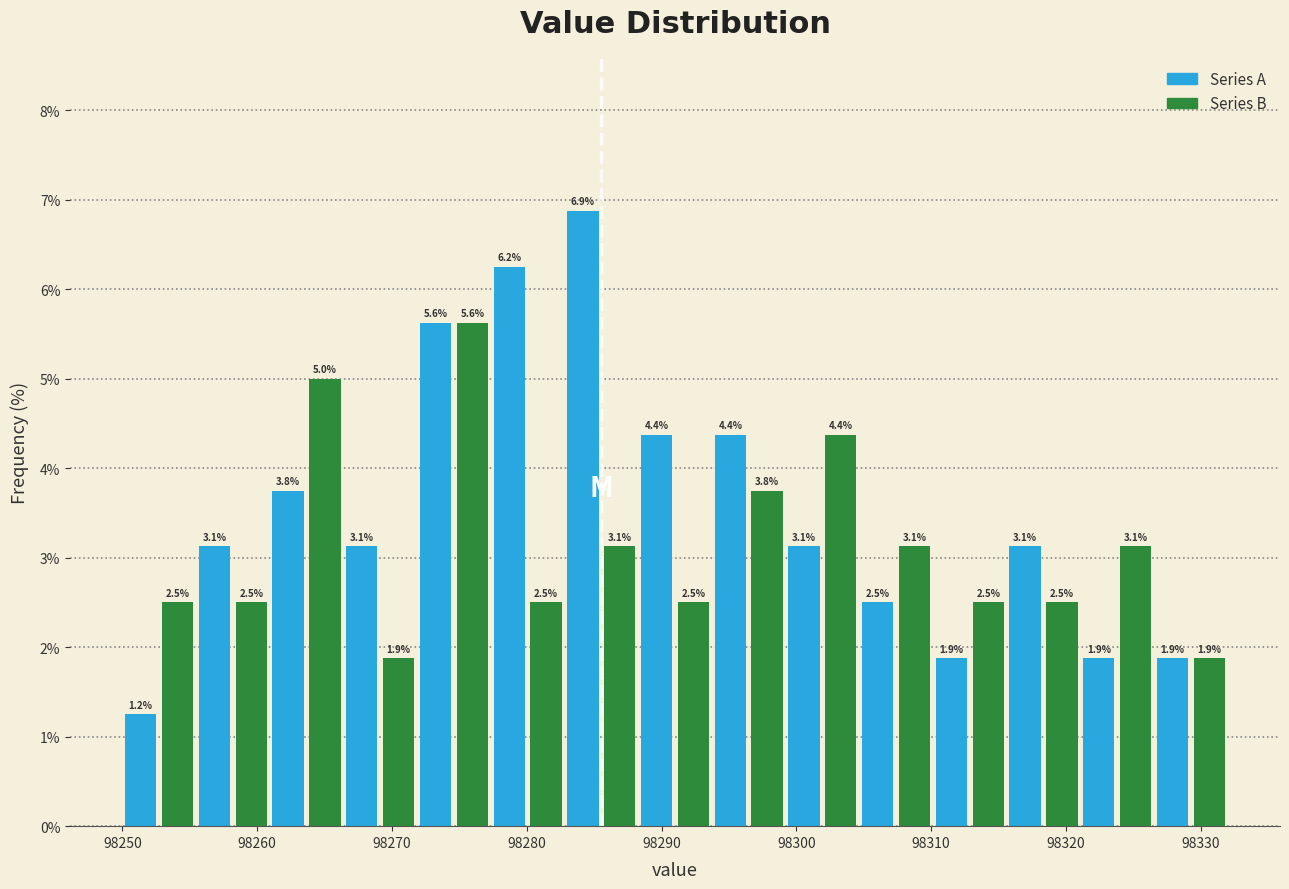

Around what value on the x-axis is the tallest bar? Give the approximate position of its centre, as read against the axis.

98284